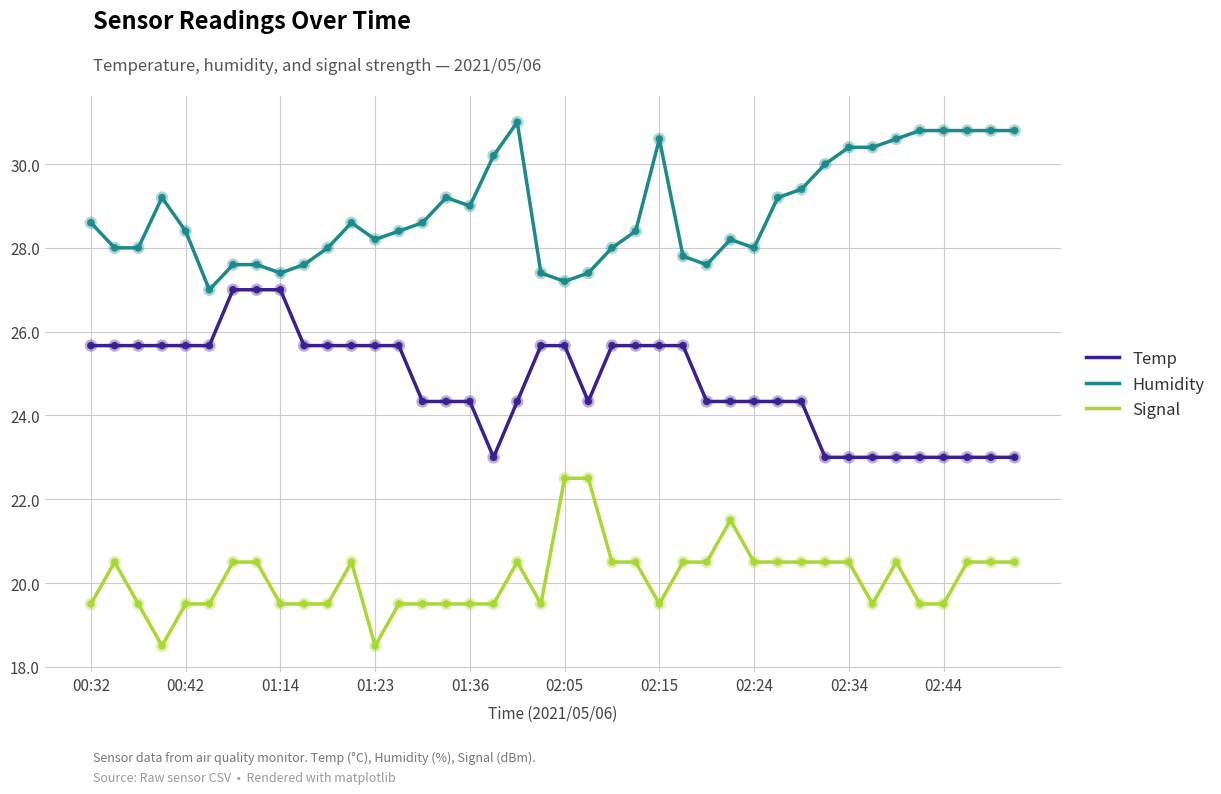

Which series has the largest total across all categories?

Humidity